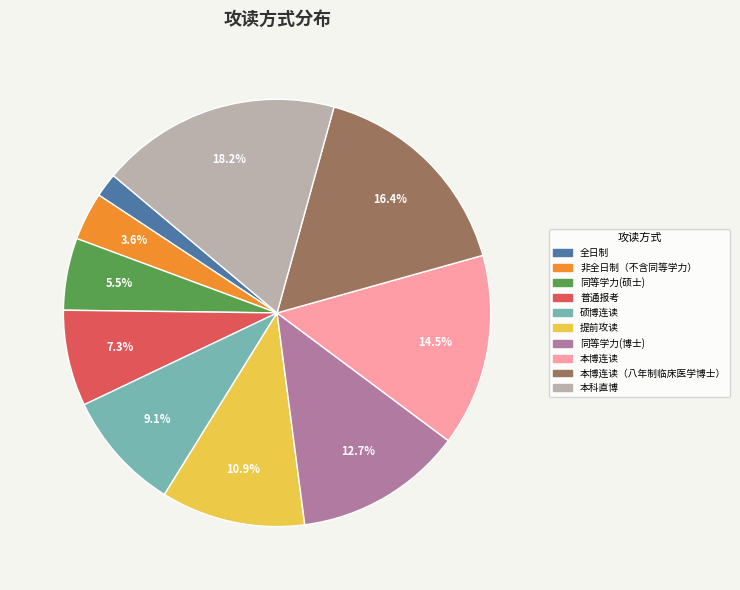

To the nearest percent, what percentage of the pie is 同等学力(博士)?

13%